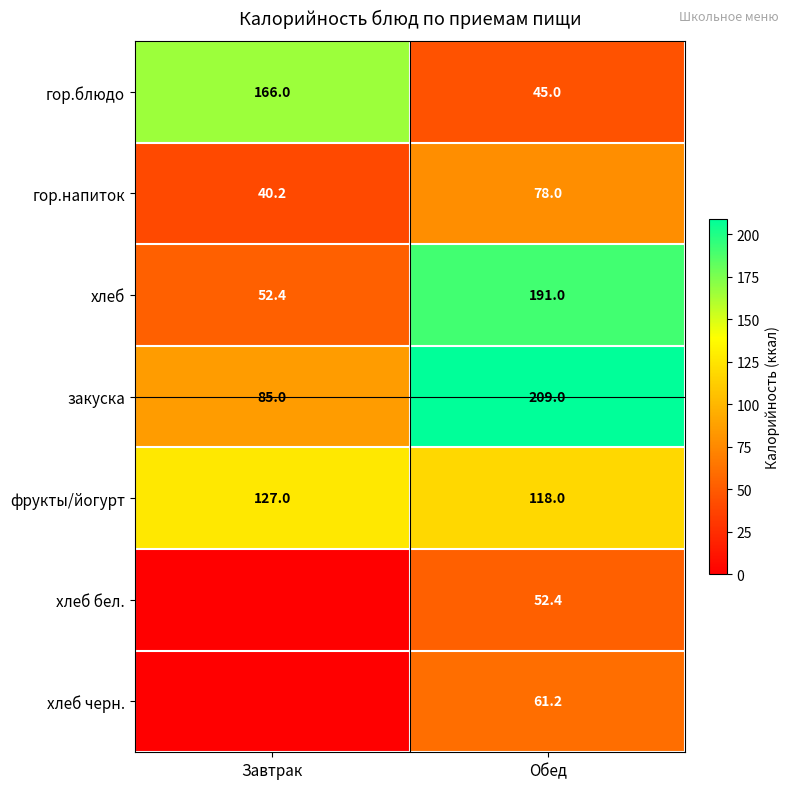

Read the фрукты/йогурт value at Завтрак.

127.0